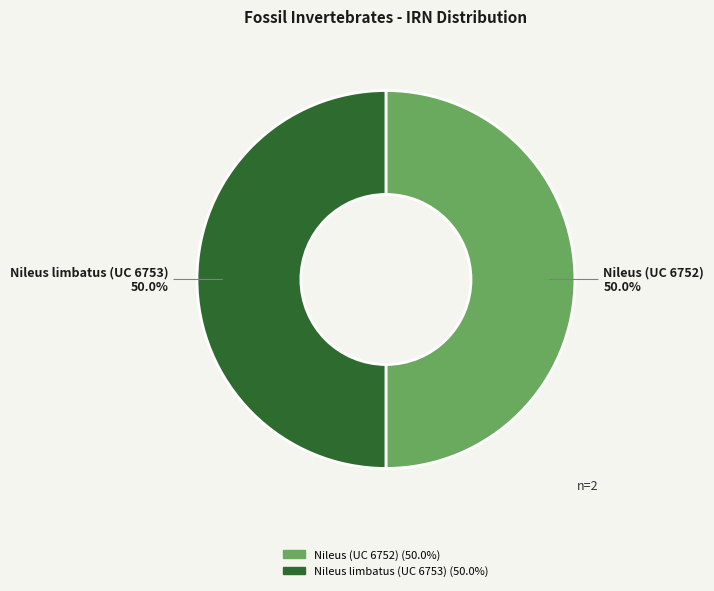

Approximately how many times larger is the value at Nileus (UC 6752) compared to Nileus limbatus (UC 6753)?

1.0